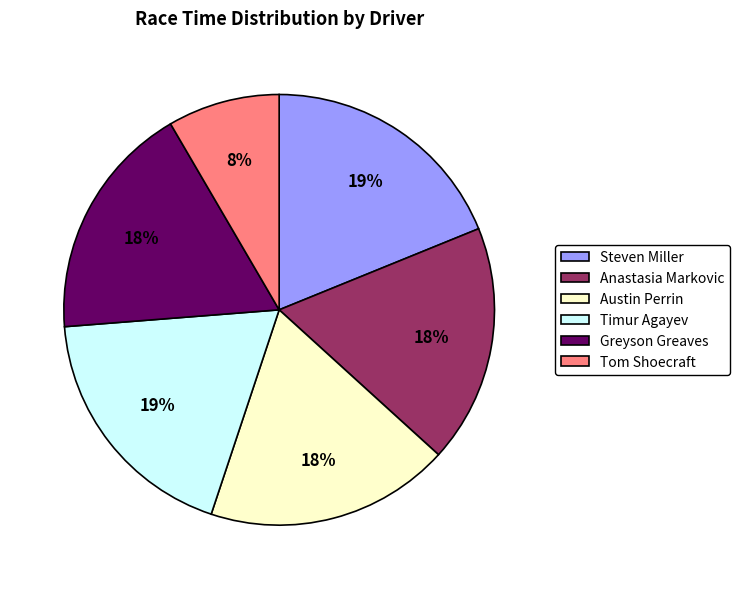

To the nearest percent, what is the average slice percentage?

17%